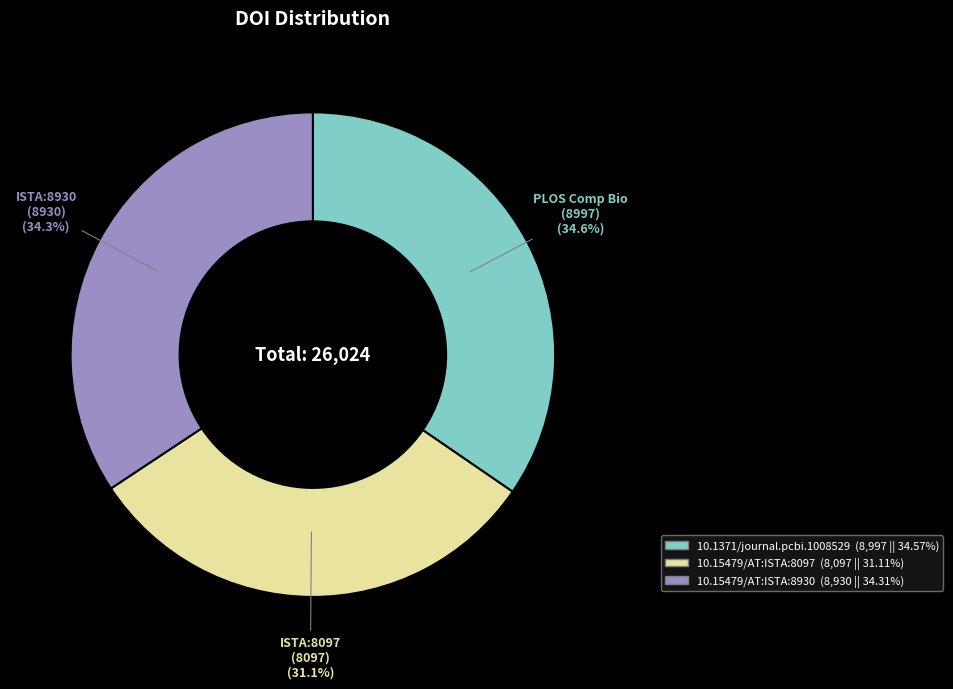

To the nearest percent, what portion does 10.15479/AT:ISTA:8930 represent?

34%